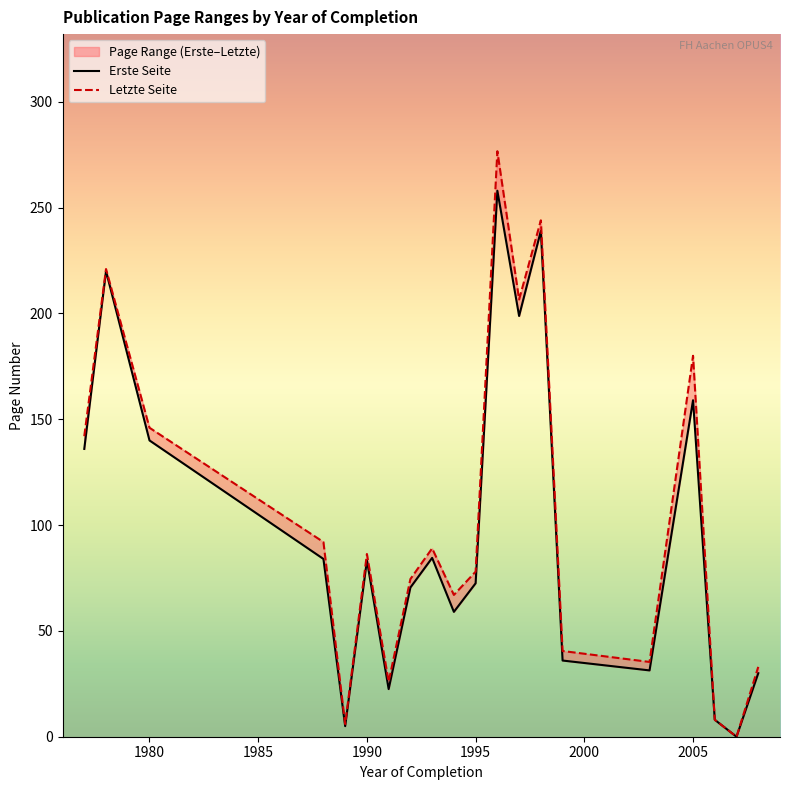

How many interior local peaks does the Letzte Seite series have?

6